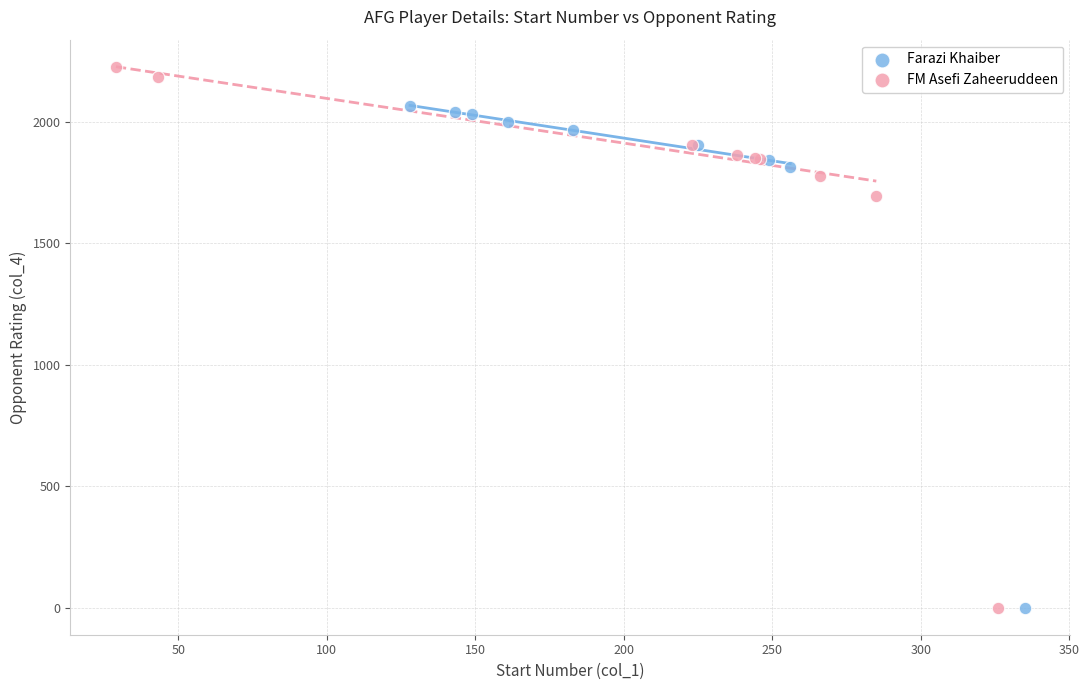

What are all the series names shown in the legend?

Farazi Khaiber, FM Asefi Zaheeruddeen